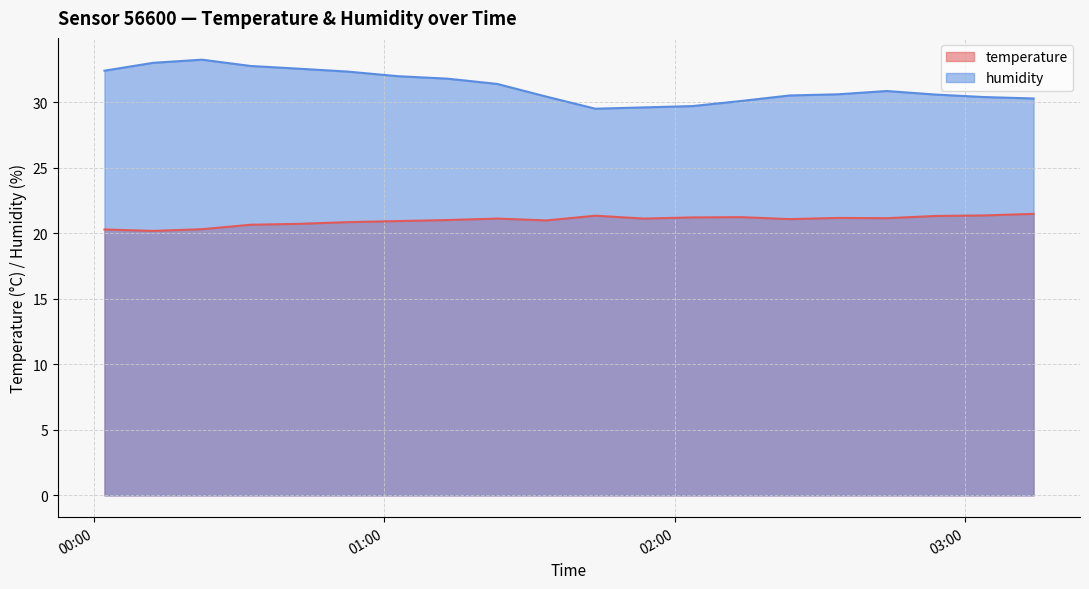

Rank the series by their average value, from lowest to highest.

temperature, humidity